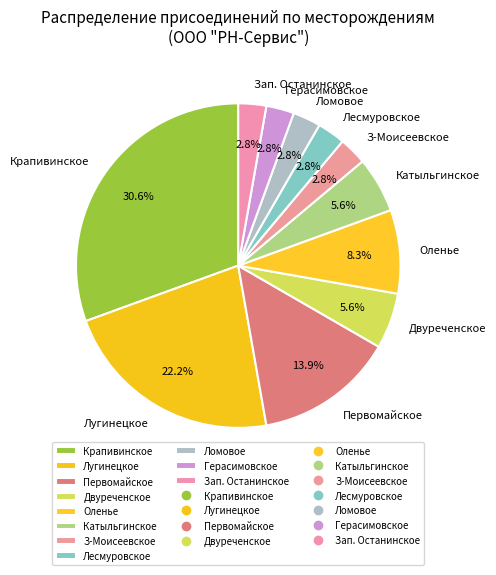

How much of the chart is everything except Катыльгинское?

94.4%